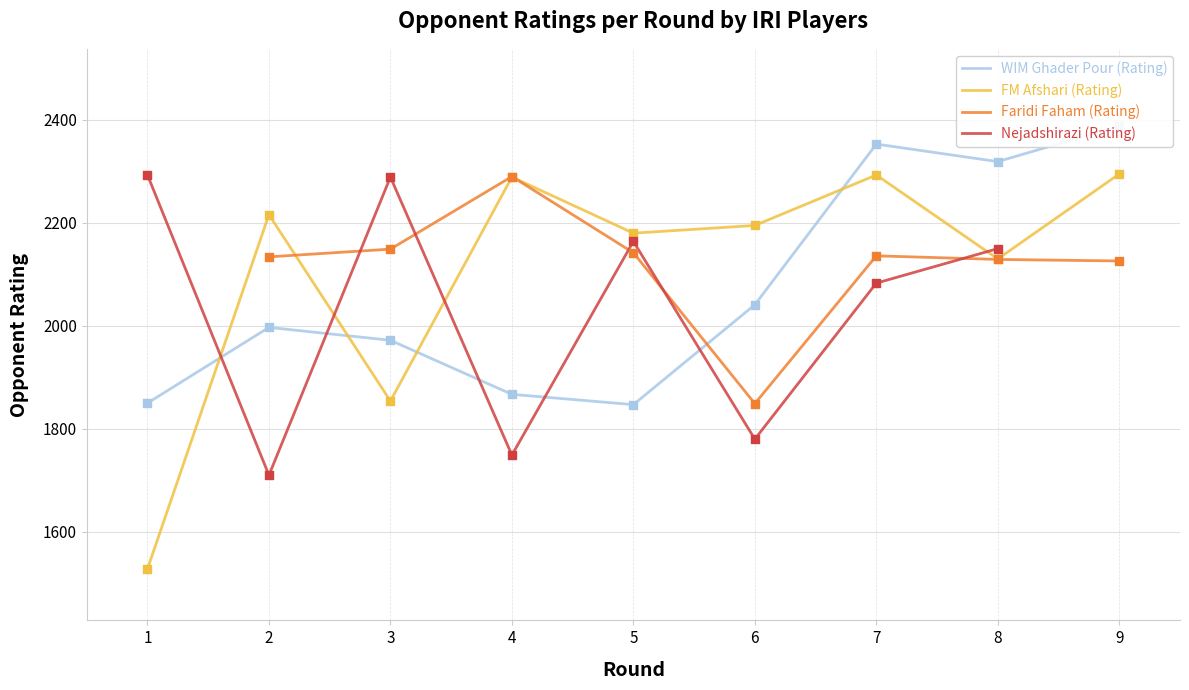

Which series reaches the minimum Y coordinate?

FM Afshari (Rating)